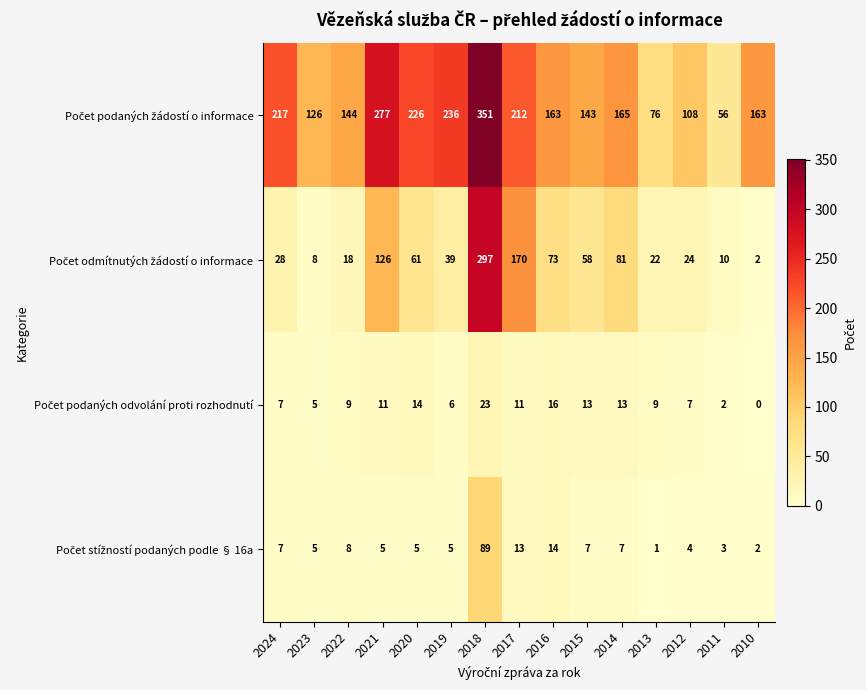

Count the number of data series in this chart.

4